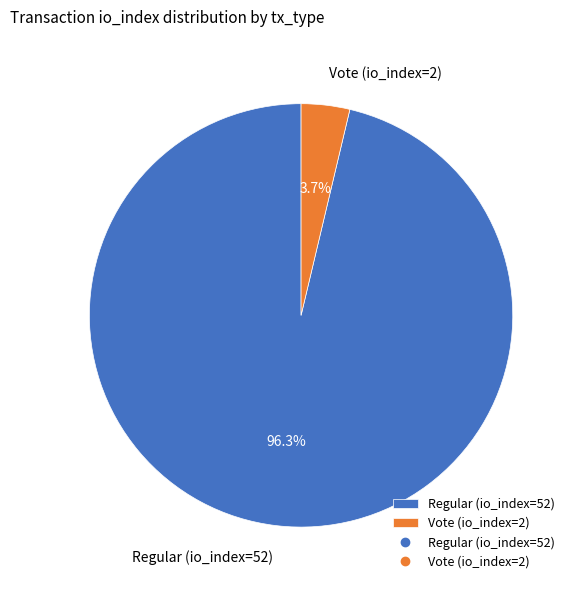

How many slices are in this pie chart?

2